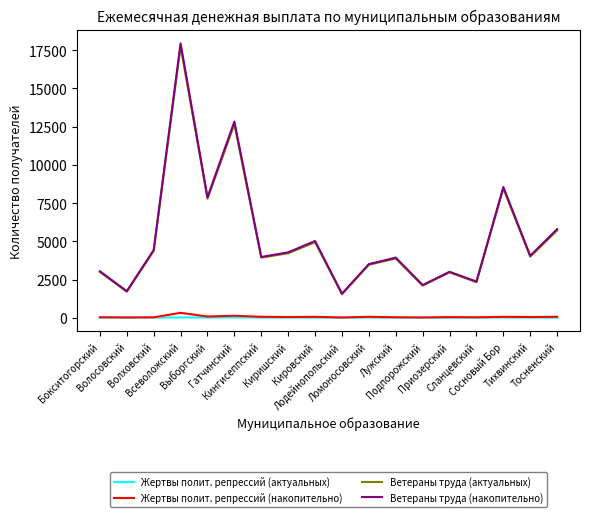

Which series has the widest spread of values?

Ветераны труда (накопительно)